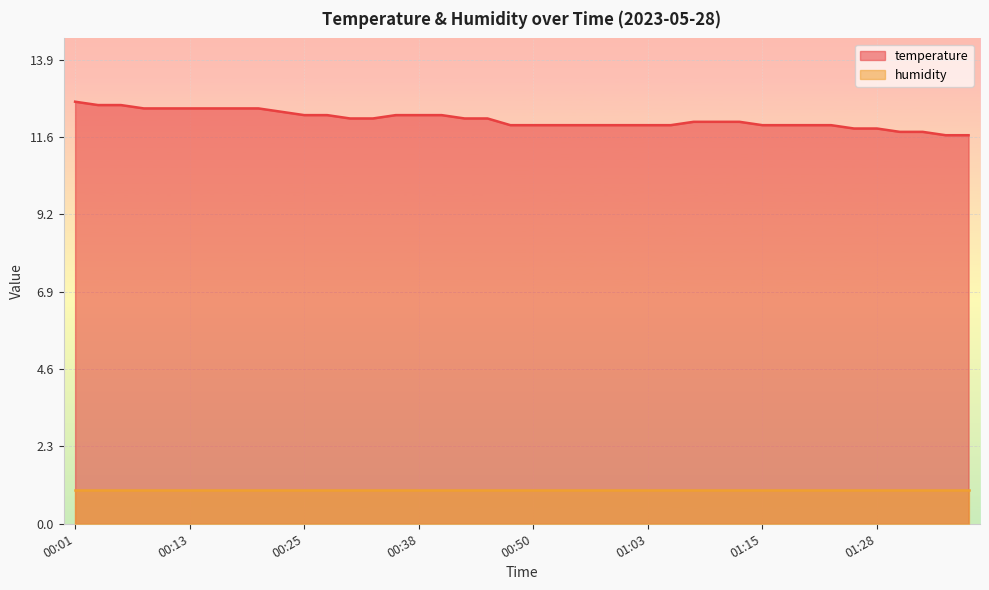

How many values are below 12?

18